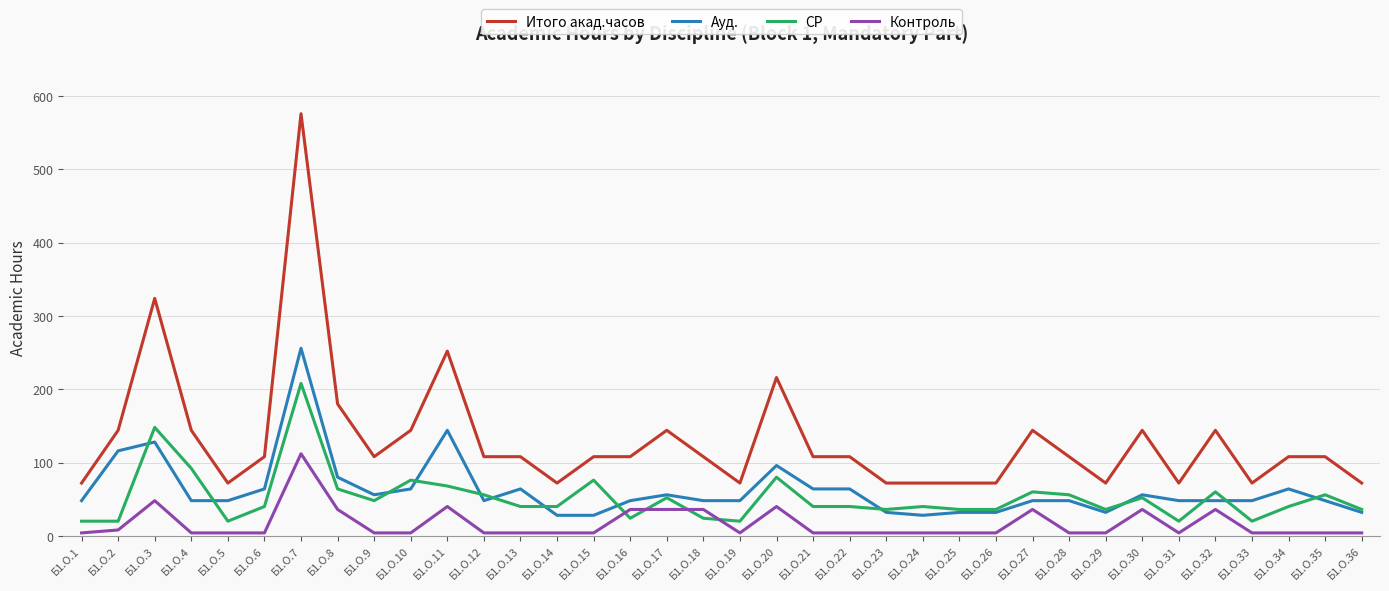

At Б1.О.34, list the series in order from largest to smallest.

Итого акад.часов, Ауд., СР, Контроль